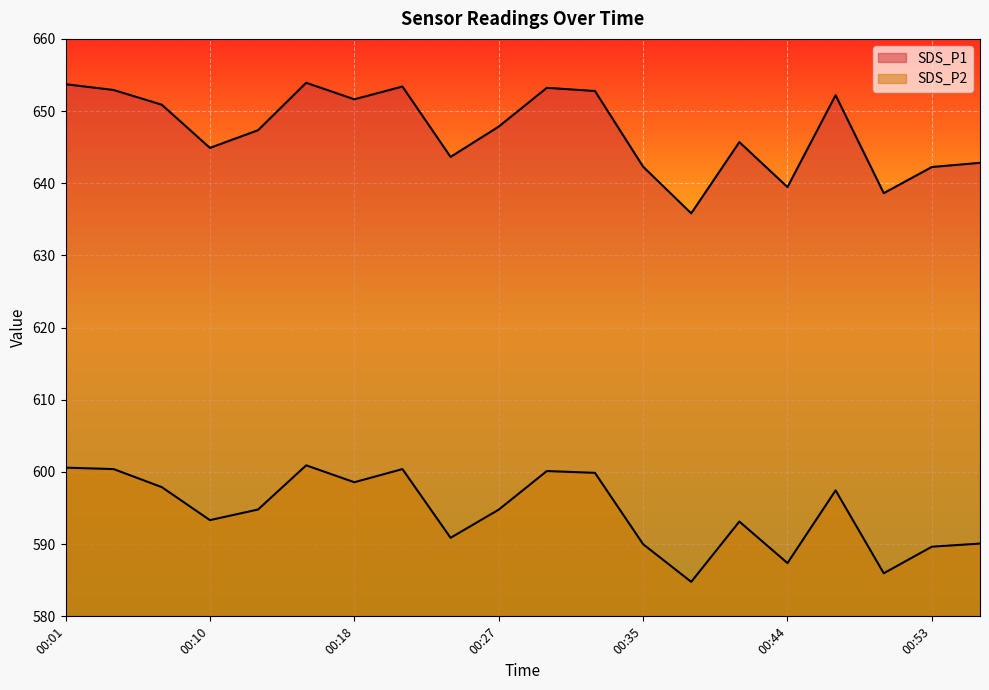

Which series has the largest range (max minus min)?

SDS_P1